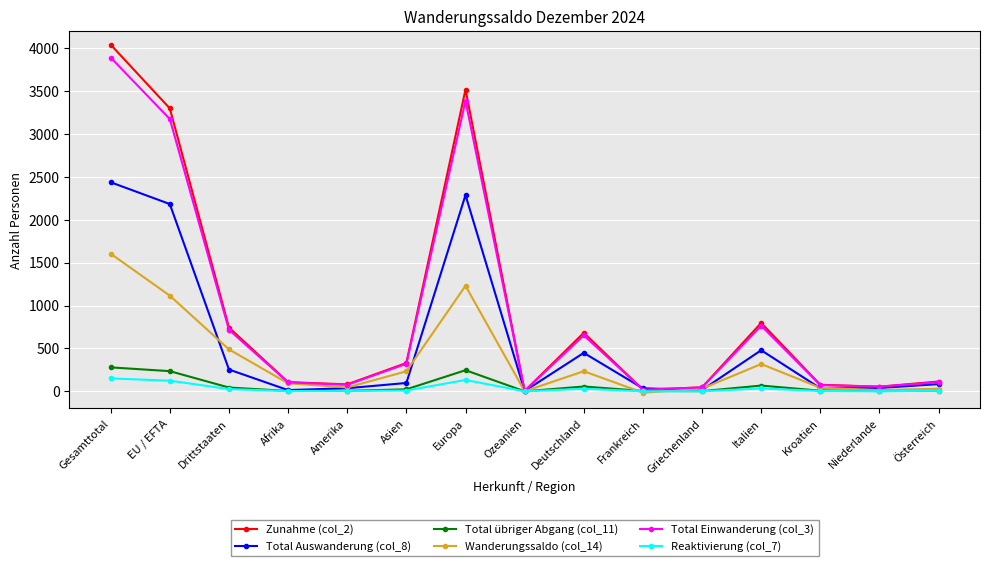

What is the difference between the second highest and minimum values in the Wanderungssaldo (col_14) series?

1246